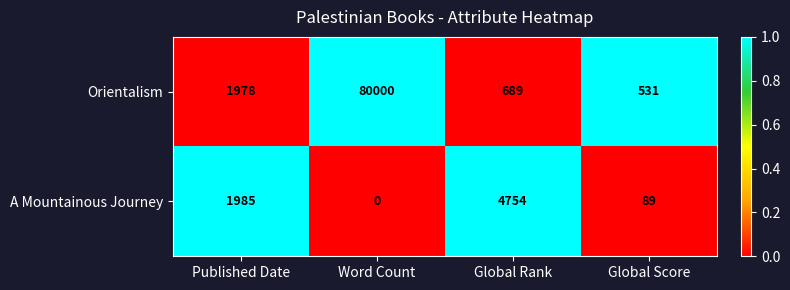

Reading right to left, list all the values displayed in this chart.

Orientalism: Global Score=531	Global Rank=689	Word Count=80000	Published Date=1978
A Mountainous Journey: Global Score=89	Global Rank=4754	Word Count=0	Published Date=1985